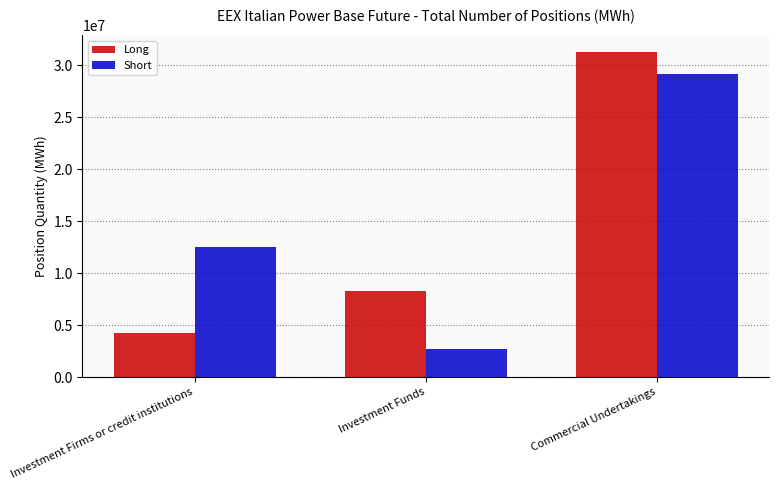

Which series has the widest spread of values?

Long